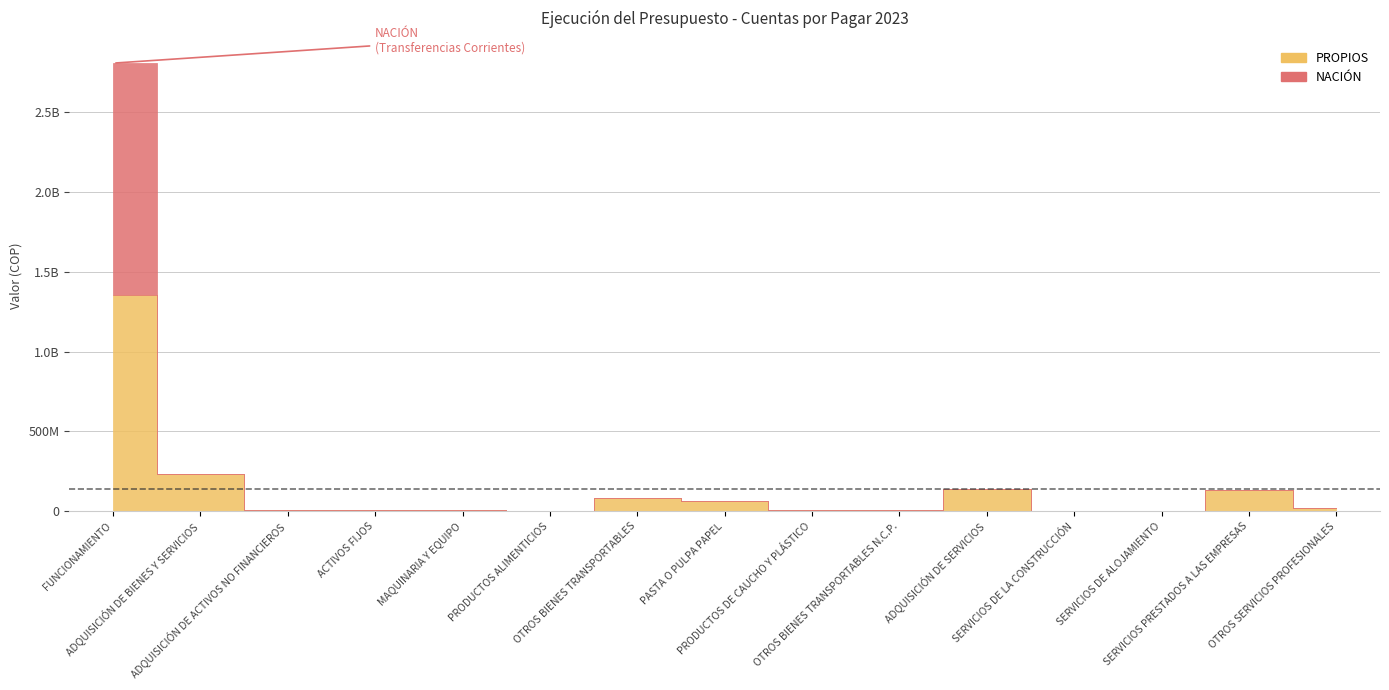

Between NACIÓN and PROPIOS, which series saw the biggest shift?

NACIÓN